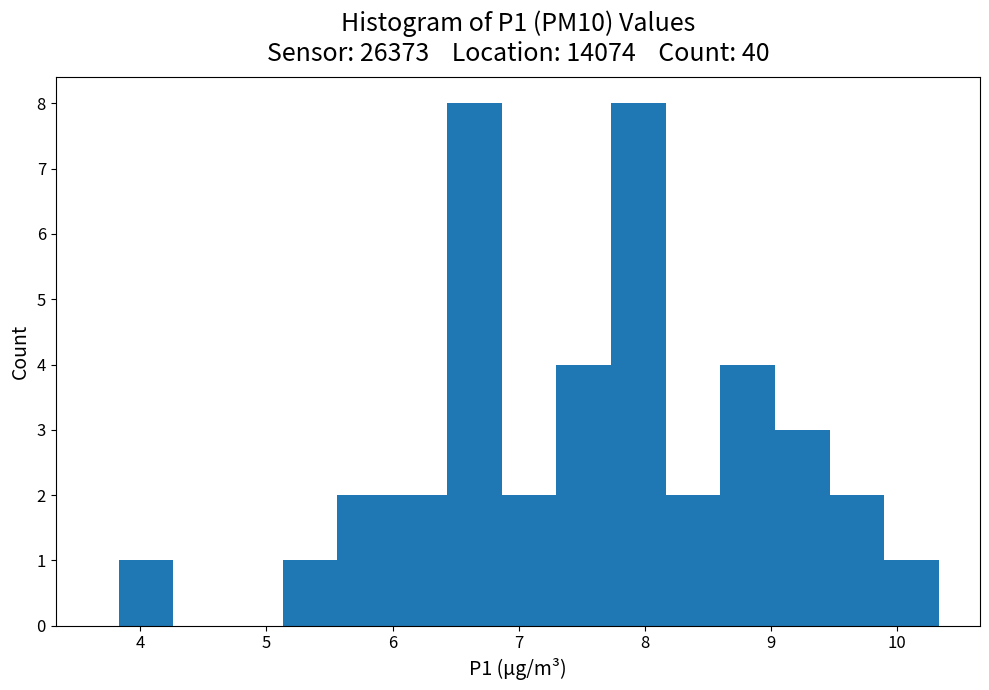

Reading left to right, list every bar in this chart as the range it spans on the x-axis followed by its height. Neither the bar edges nor the heights are printed on the chart, so give them approximately, as read against the axes.

3.8 to 4.3: 1
4.3 to 4.7: 0
4.7 to 5.1: 0
5.1 to 5.6: 1
5.6 to 6.0: 2
6.0 to 6.4: 2
6.4 to 6.9: 8
6.9 to 7.3: 2
7.3 to 7.7: 4
7.7 to 8.2: 8
8.2 to 8.6: 2
8.6 to 9.0: 4
9.0 to 9.5: 3
9.5 to 9.9: 2
9.9 to 10.3: 1